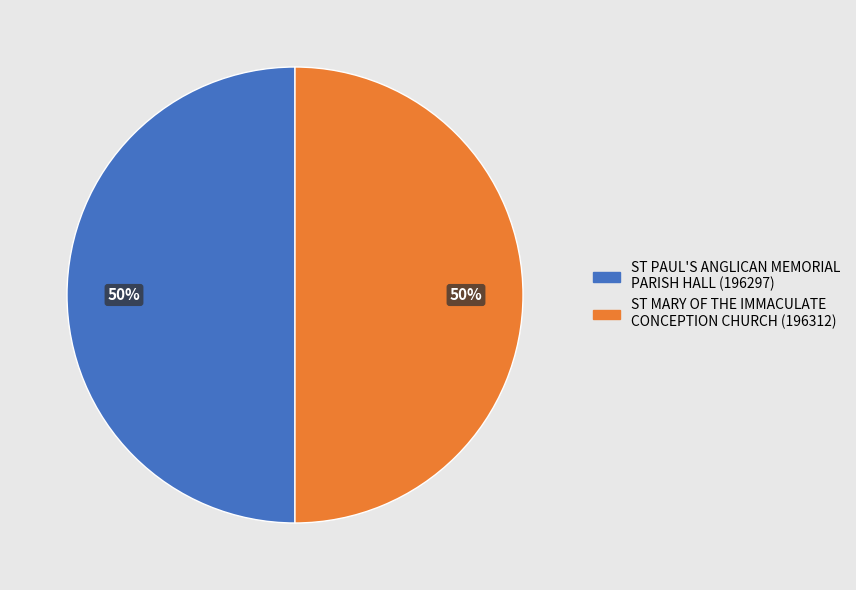

Approximately how many times larger is the value at ST PAUL'S ANGLICAN MEMORIAL PARISH HALL compared to ST MARY OF THE IMMACULATE CONCEPTION CHURCH?

1.0